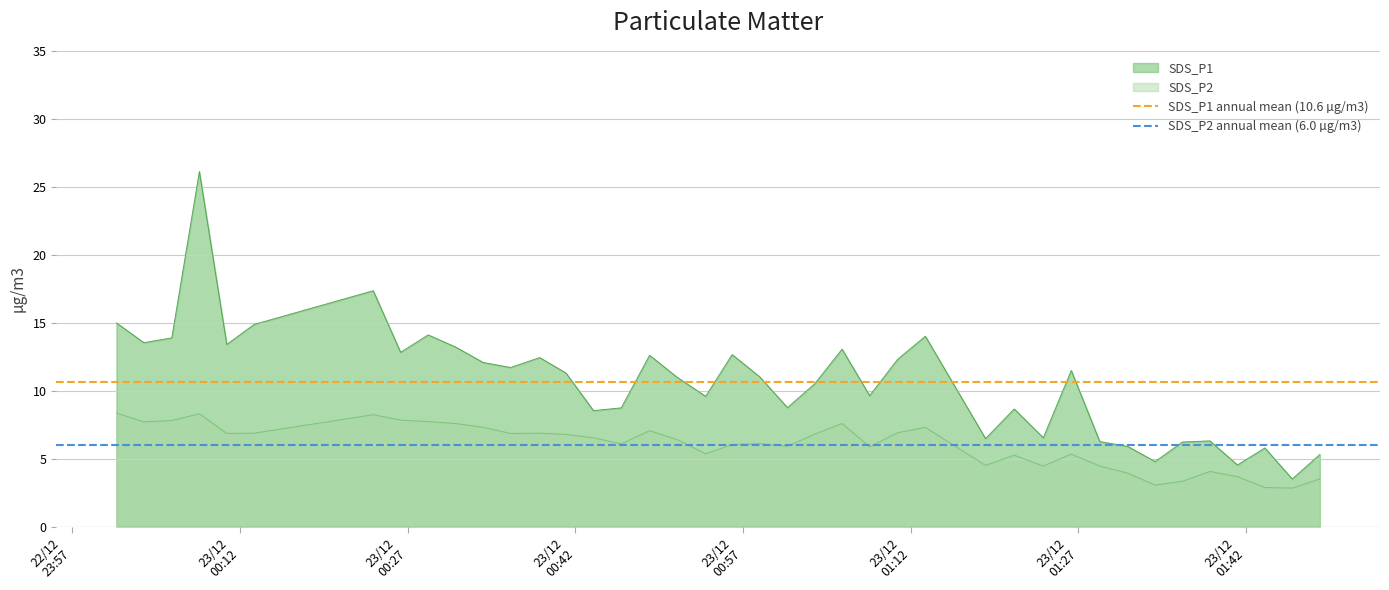

Is it true that SDS_P1 annual mean (10.6 µg/m3) equals 15.8 at 22/12
23:57?

False